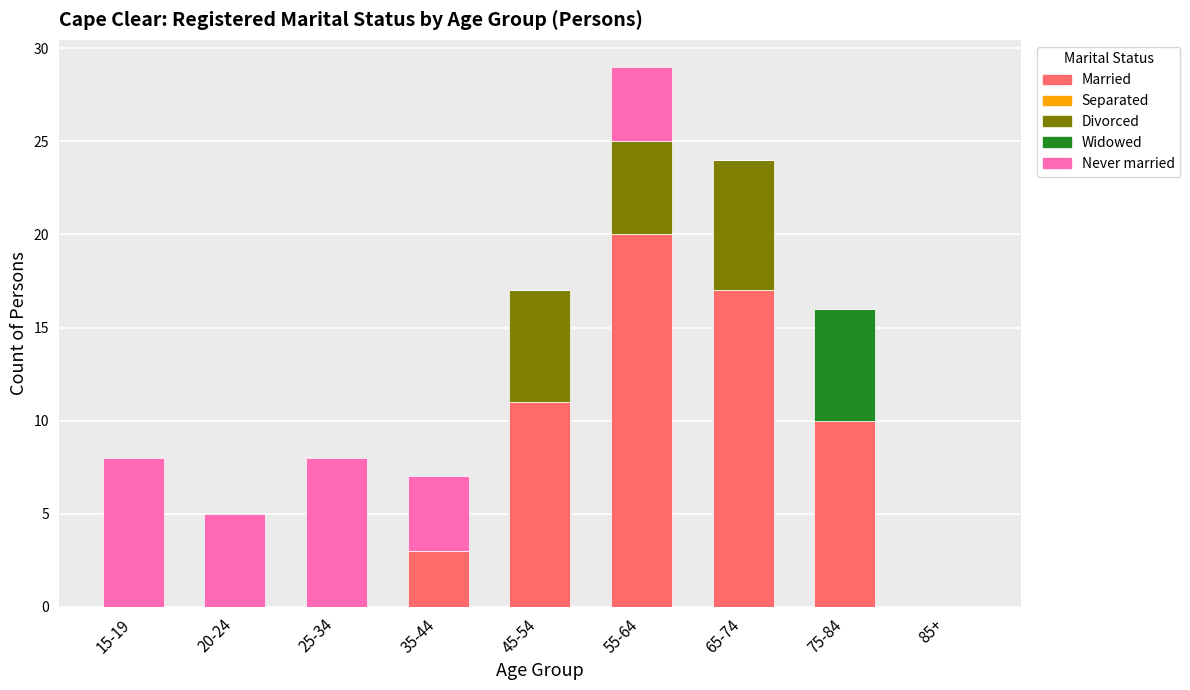

Count the number of data series in this chart.

4